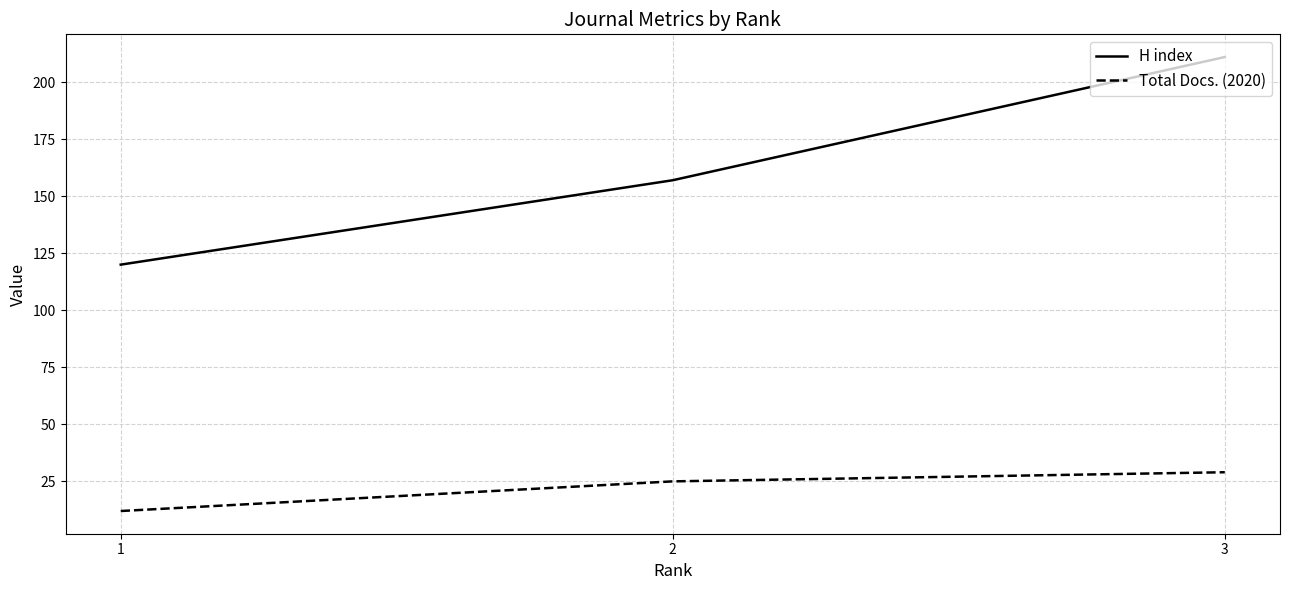

Read the Total Docs. (2020) value at 3, to the nearest 5.

30